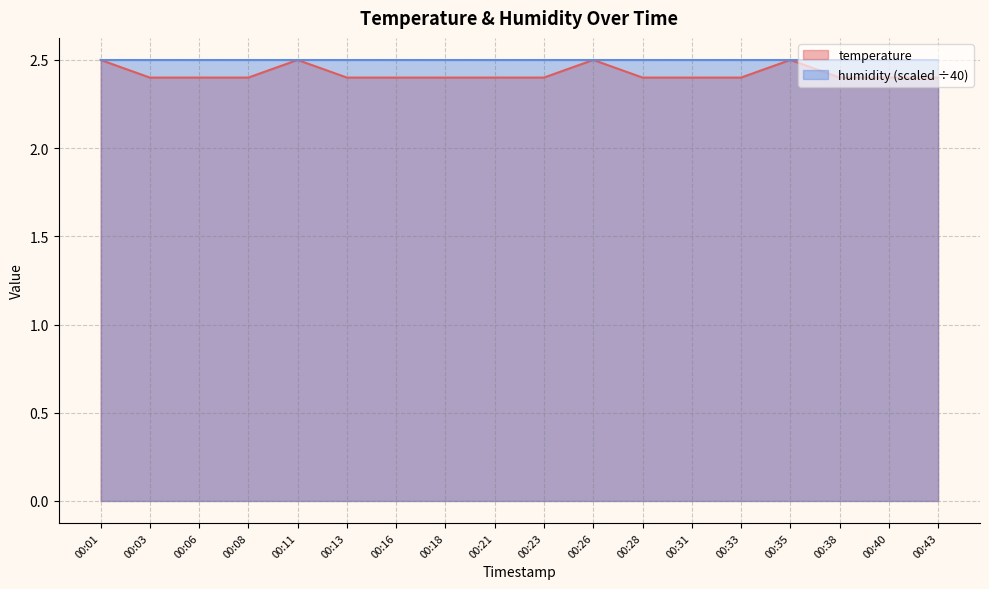

What is the value of the 15th point from the left?

2.5